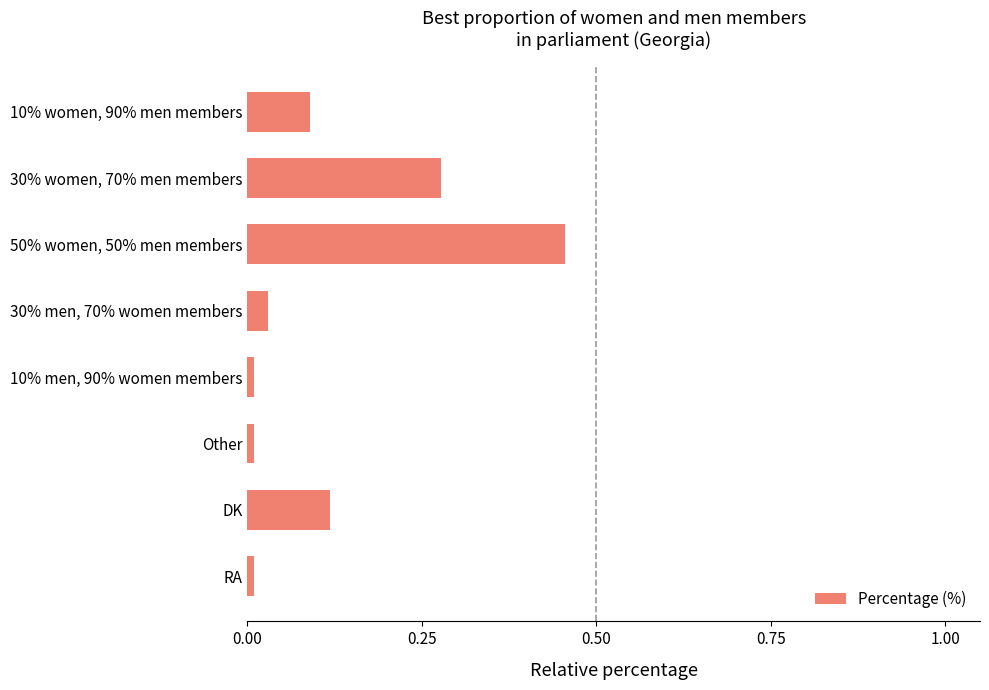

What position from the bottom is 30% women, 70% men members?

7